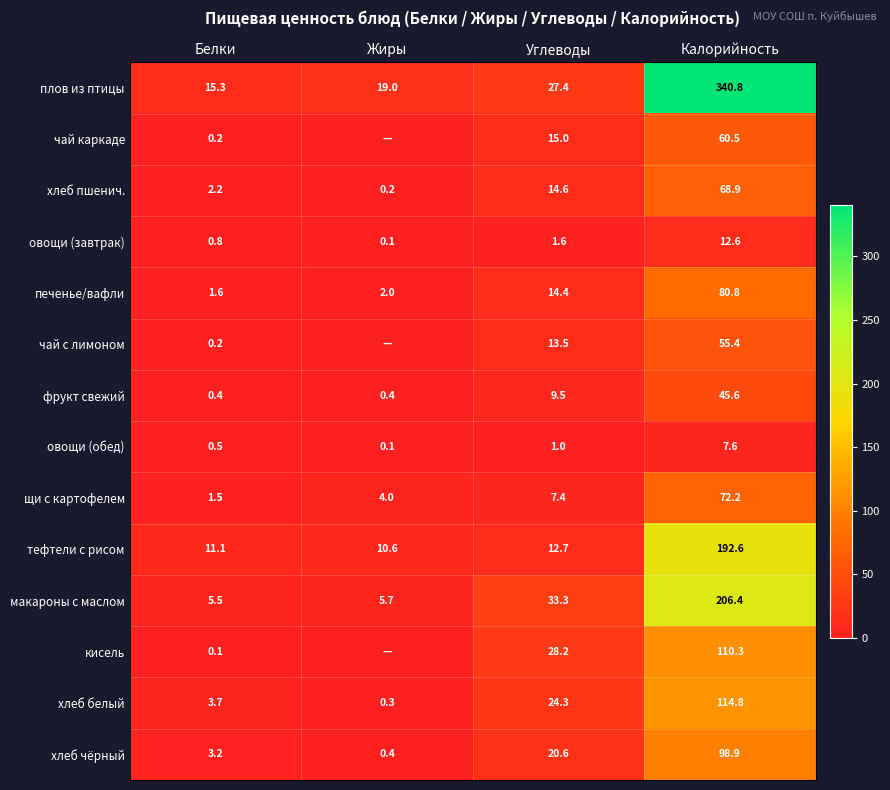

Between Калорийность and Жиры, which is larger?

Калорийность